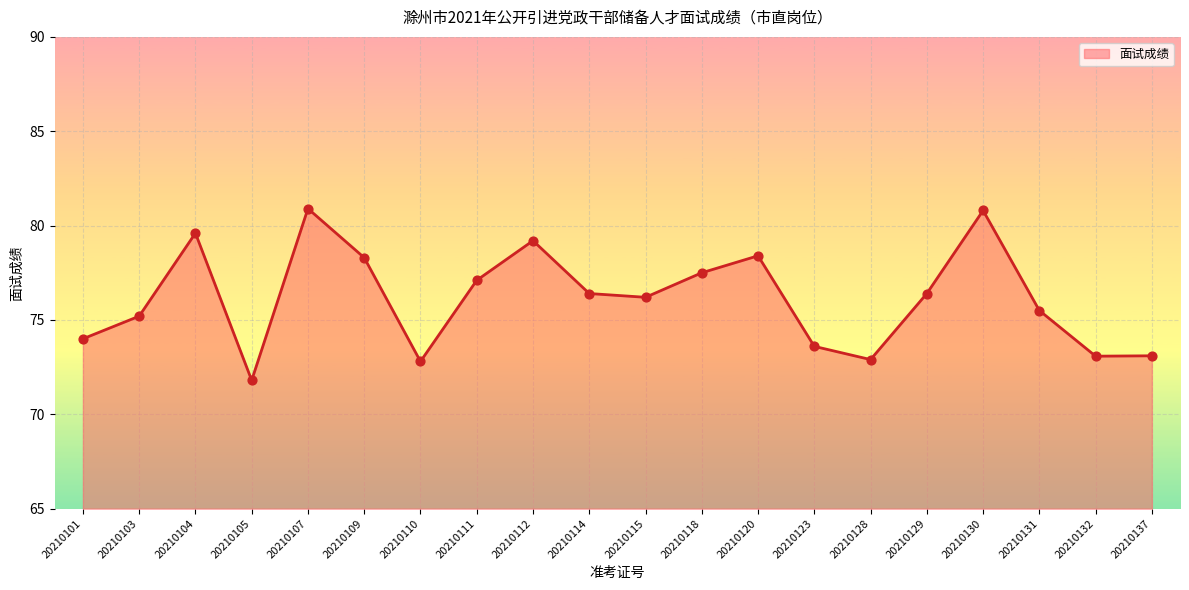

What is the ratio of the value at 20210109 to the value at 20210110?

1.1